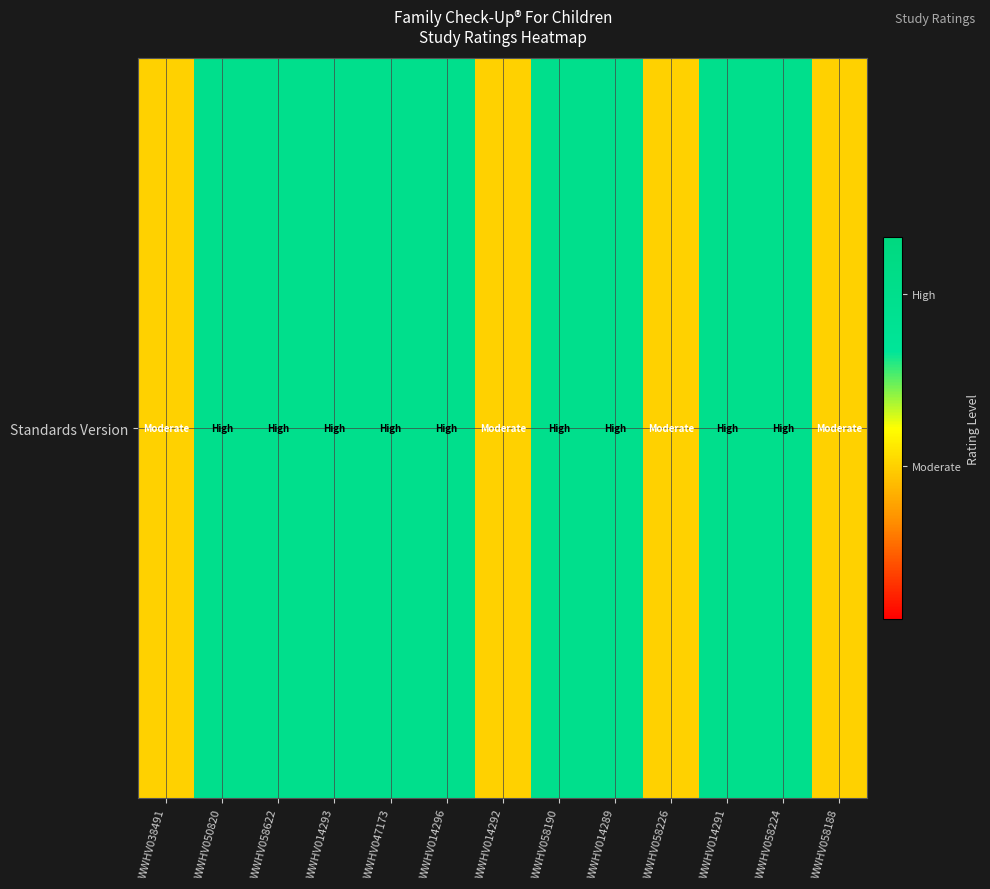

Reading left to right, list all the values displayed in this chart.

WWHV038491=0.4	WWHV050820=0.8	WWHV058622=0.8	WWHV014293=0.8	WWHV047173=0.8	WWHV014296=0.8	WWHV014292=0.4	WWHV058190=0.8	WWHV014289=0.8	WWHV058226=0.4	WWHV014291=0.8	WWHV058224=0.8	WWHV058188=0.4